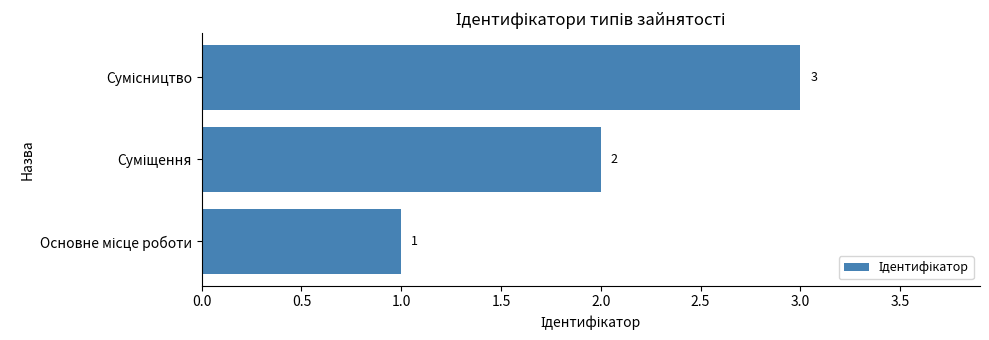

Count the values in the range 1 to 3.

3